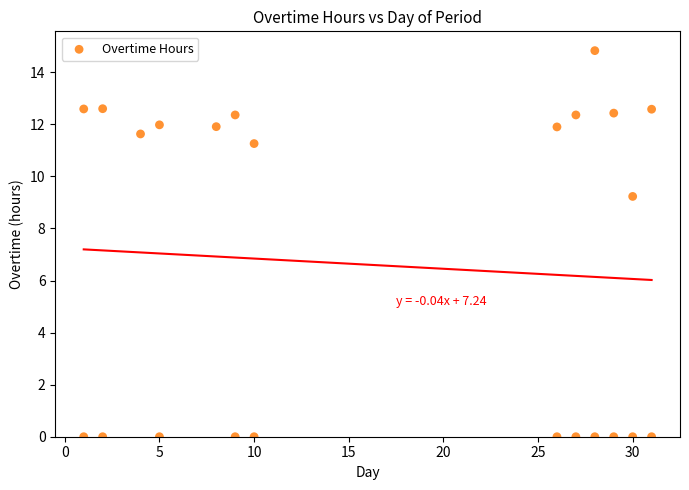

What Y value in the scatter plot is closest to 7?

9.2